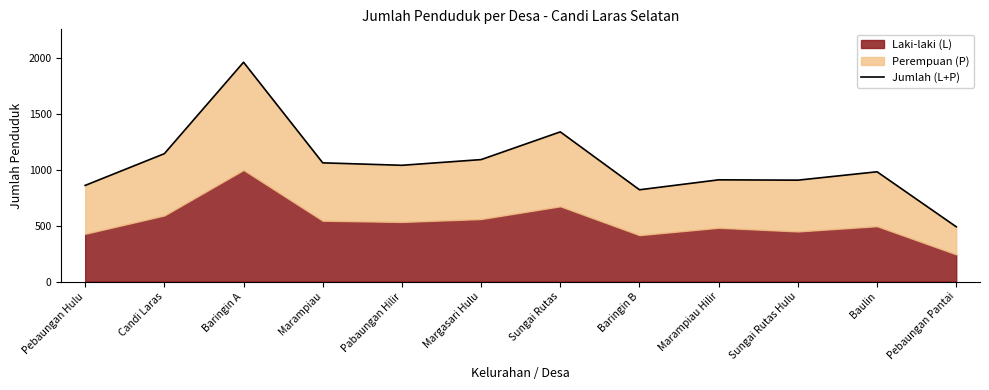

What position from the left is Baringin B?

8